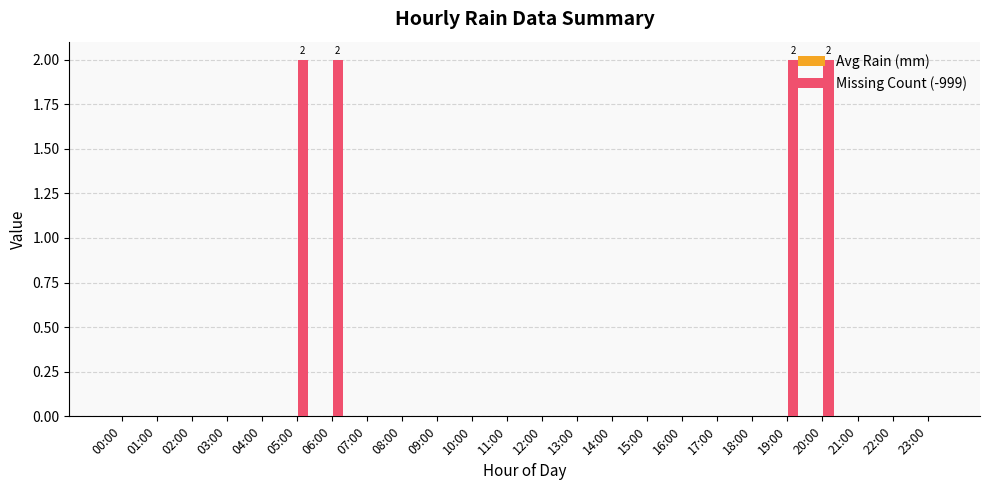

What is the sum of all values?

8